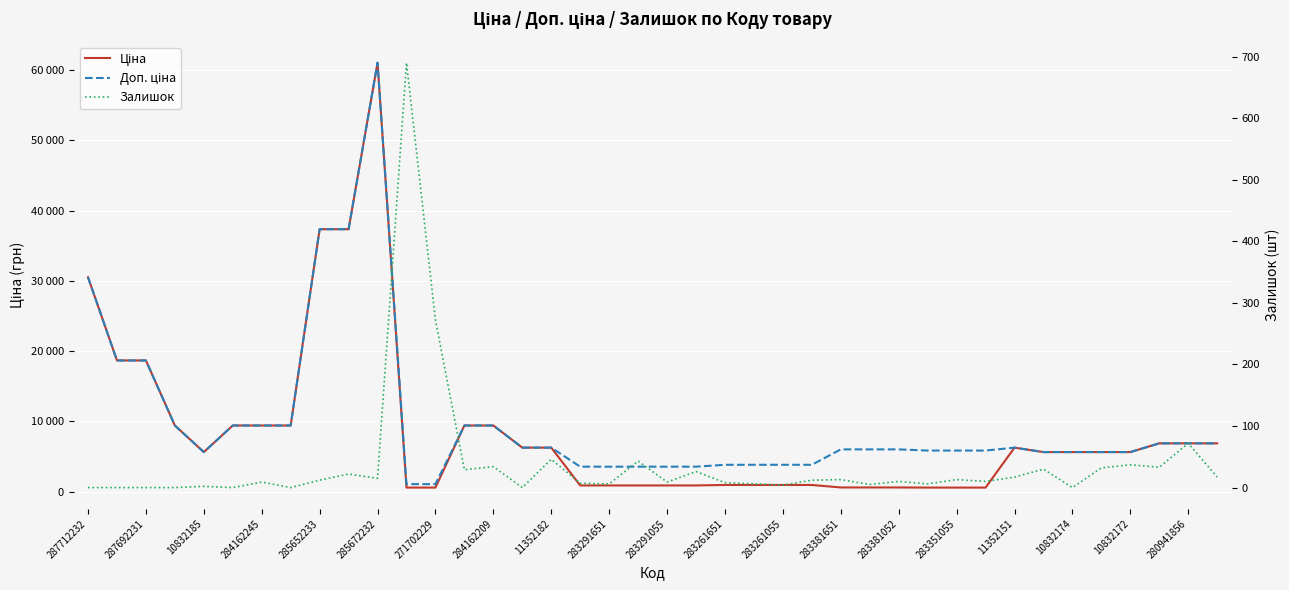

The value of Ціна at 25 is 265.1. True or false?

False